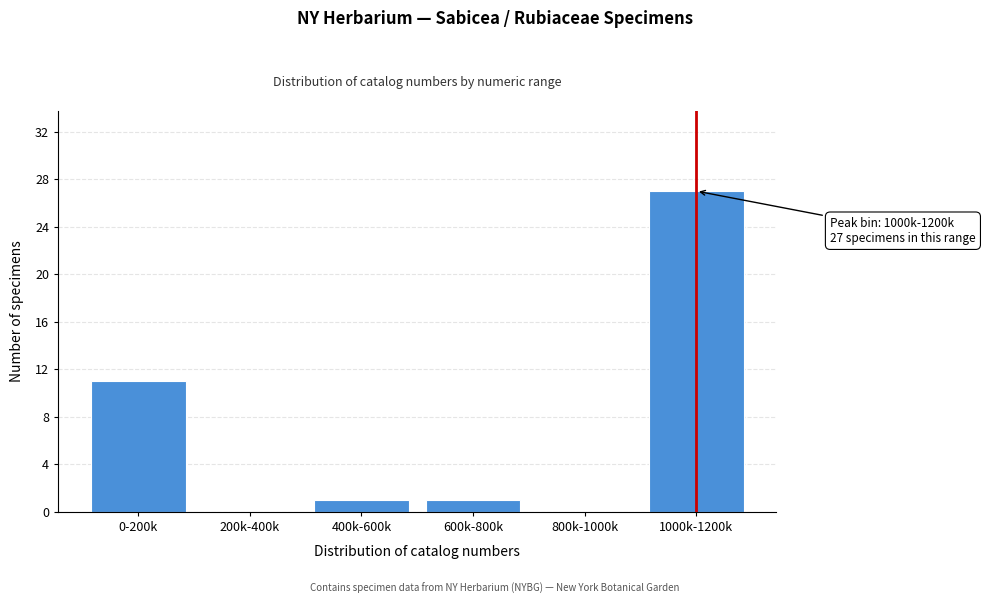

Reading left to right, list all the values displayed in this chart.

0-200k=11	200k-400k=0	400k-600k=1	600k-800k=1	800k-1000k=0	1000k-1200k=27